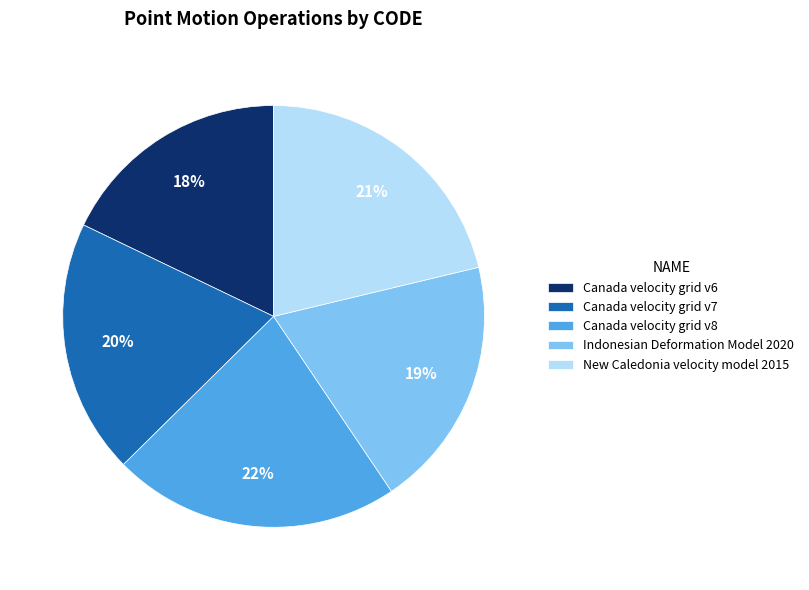

Which slice is the largest?

Canada velocity grid v8